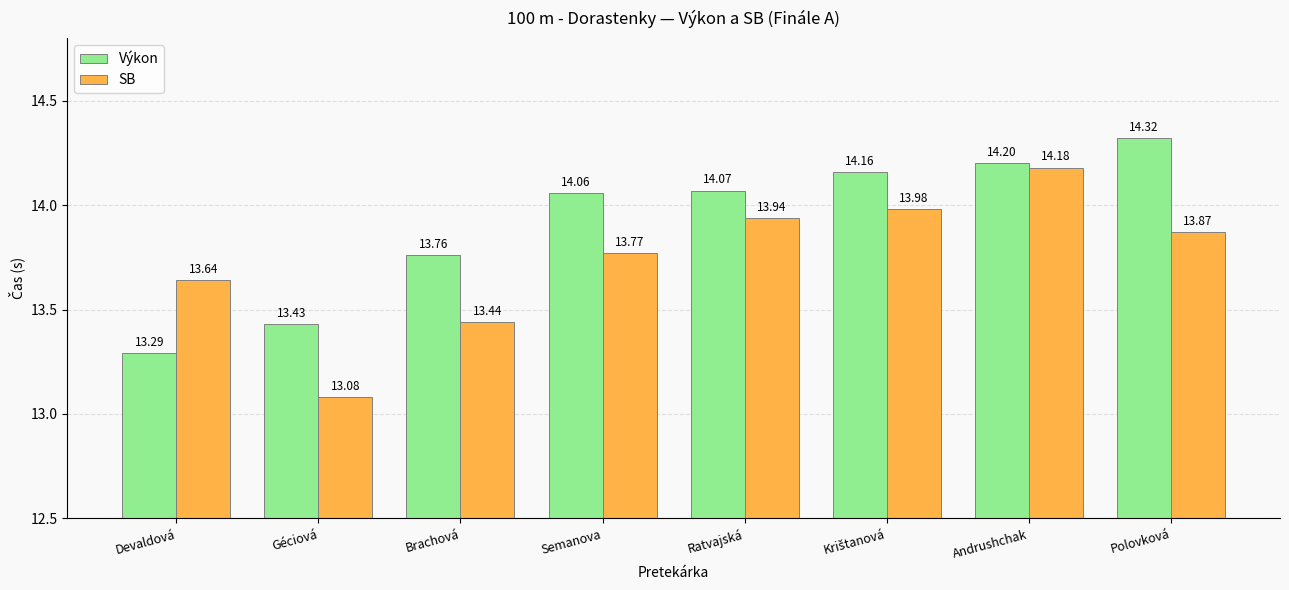

What is the minimum value shown in the chart?

13.1